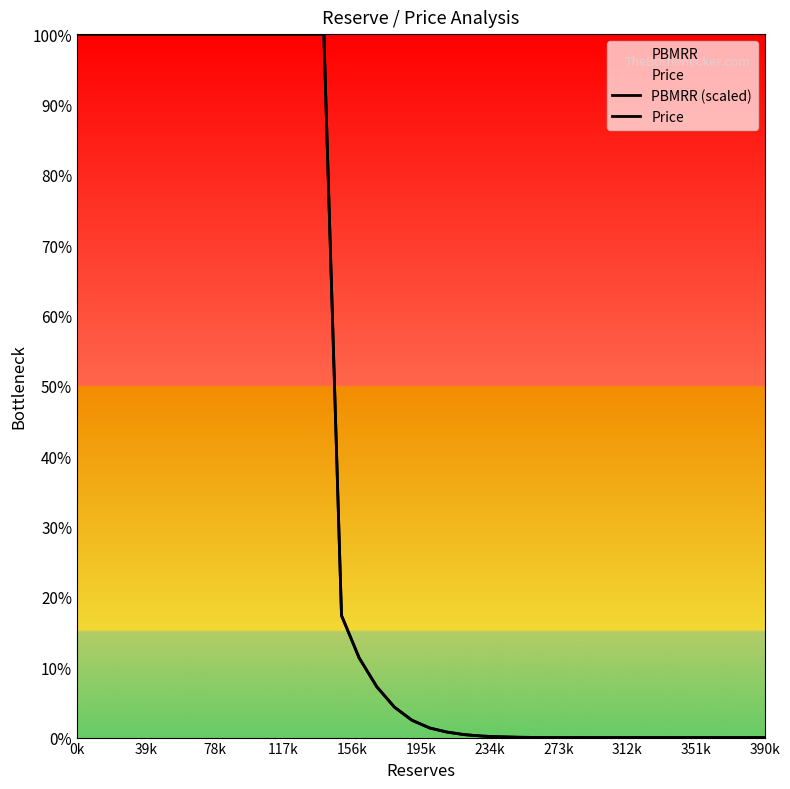

At which label does Price reach its peak?

0k